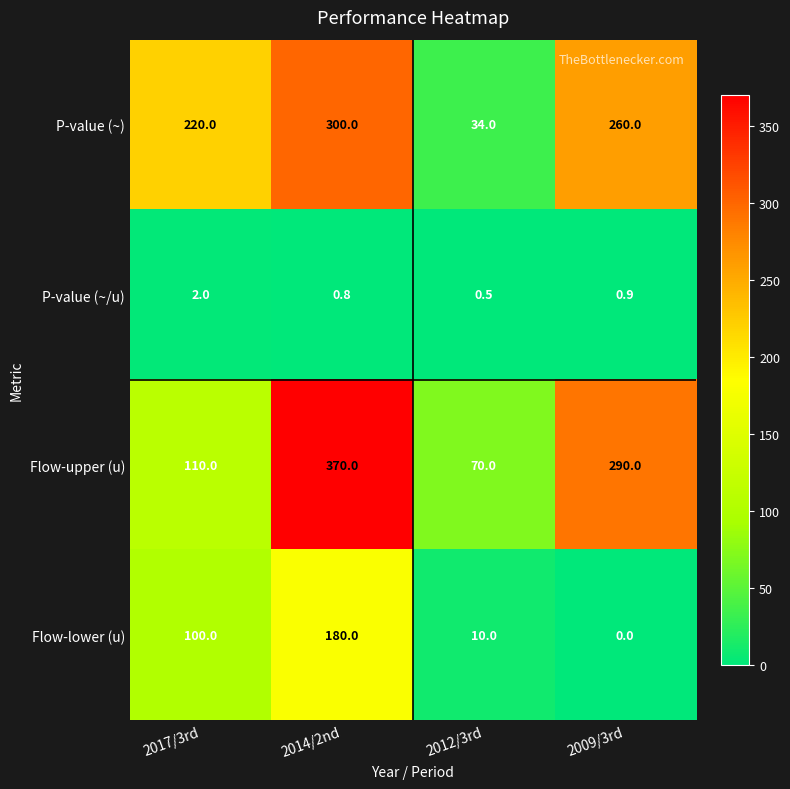

How many data points does each series have?

4